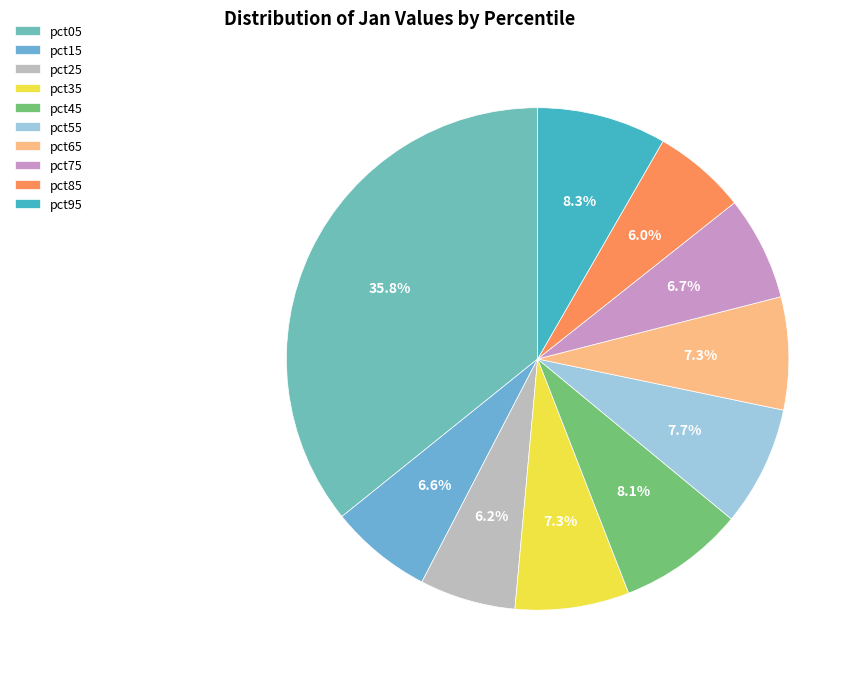

Count the number of slices in the pie.

10